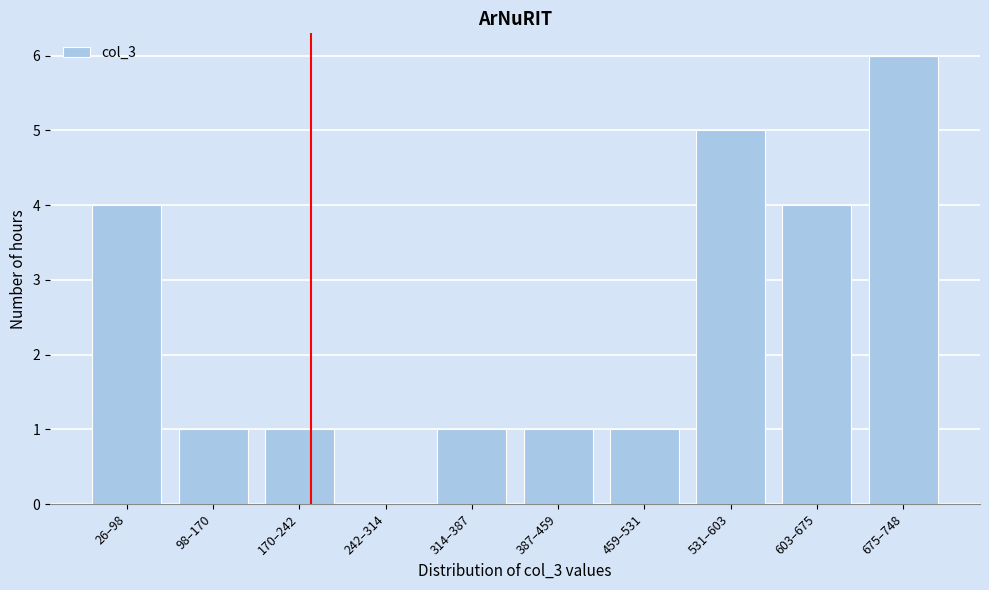

Reading left to right, transcribe all the data shown in this chart.

26–98=4	98–170=1	170–242=1	242–314=0	314–387=1	387–459=1	459–531=1	531–603=5	603–675=4	675–748=6